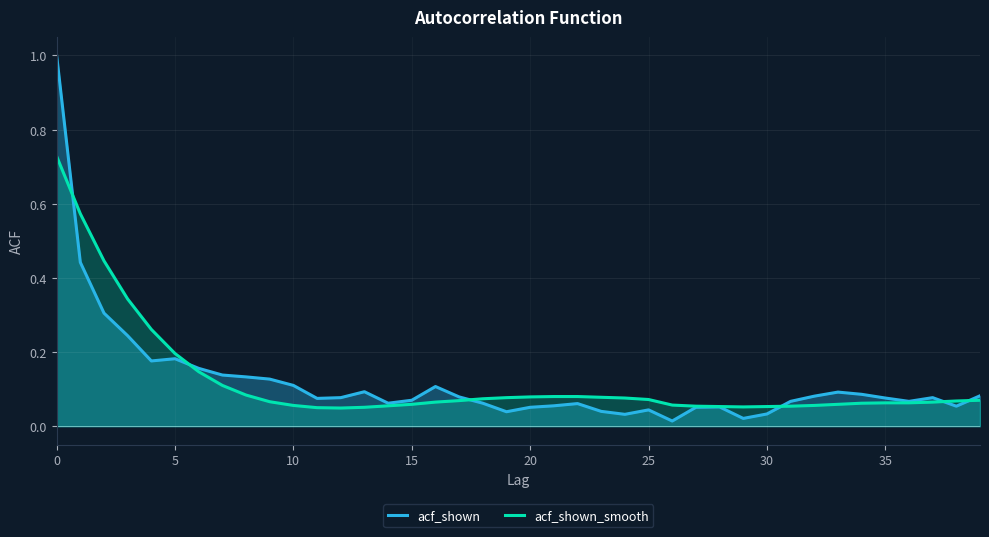

In acf_shown_smooth, how many points are lower than both neighbors (excluding endpoints)?

2